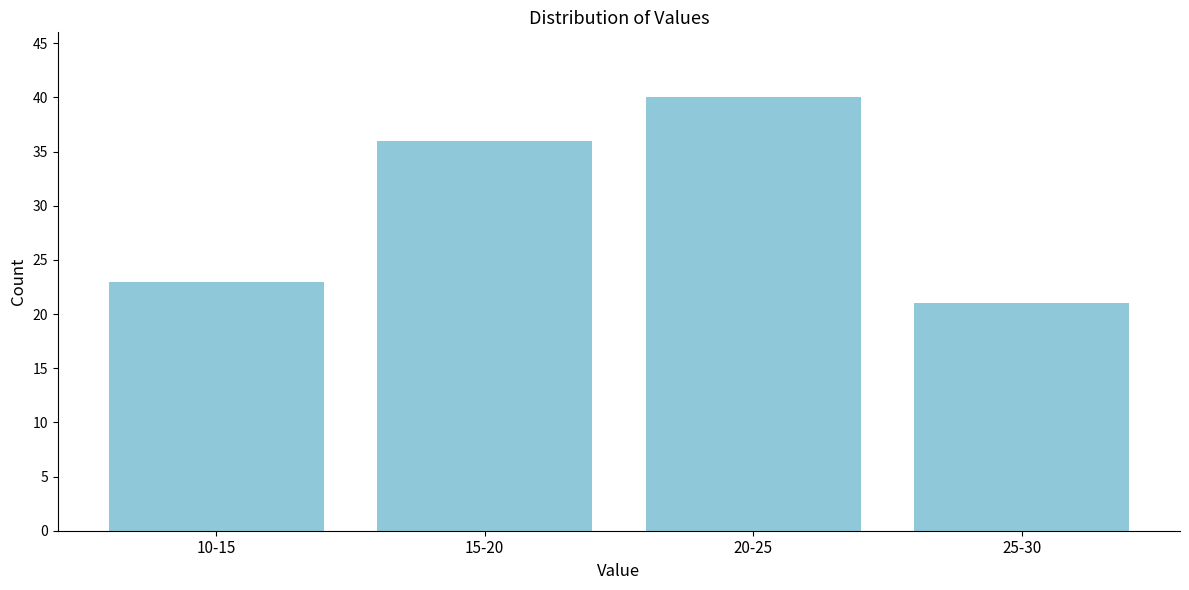

Reading right to left, transcribe all the data shown in this chart.

25-30=21	20-25=40	15-20=36	10-15=23